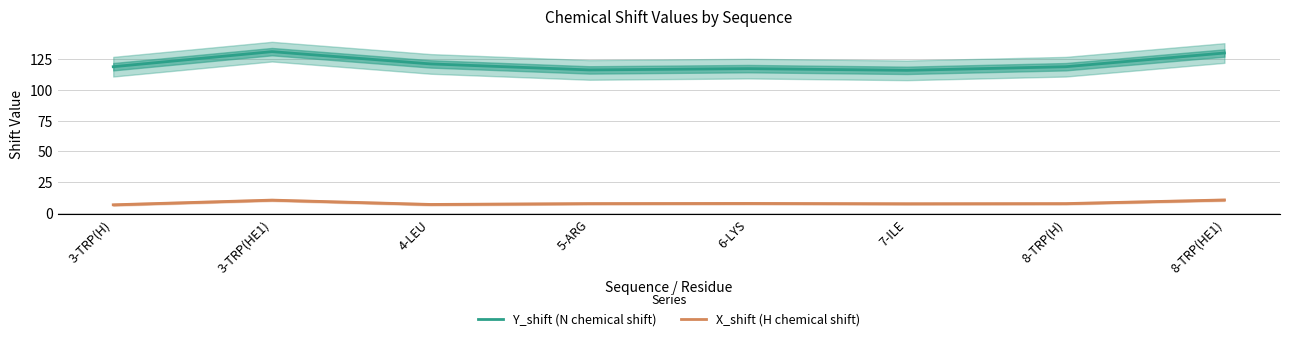

What is the greatest value displayed?

131.3